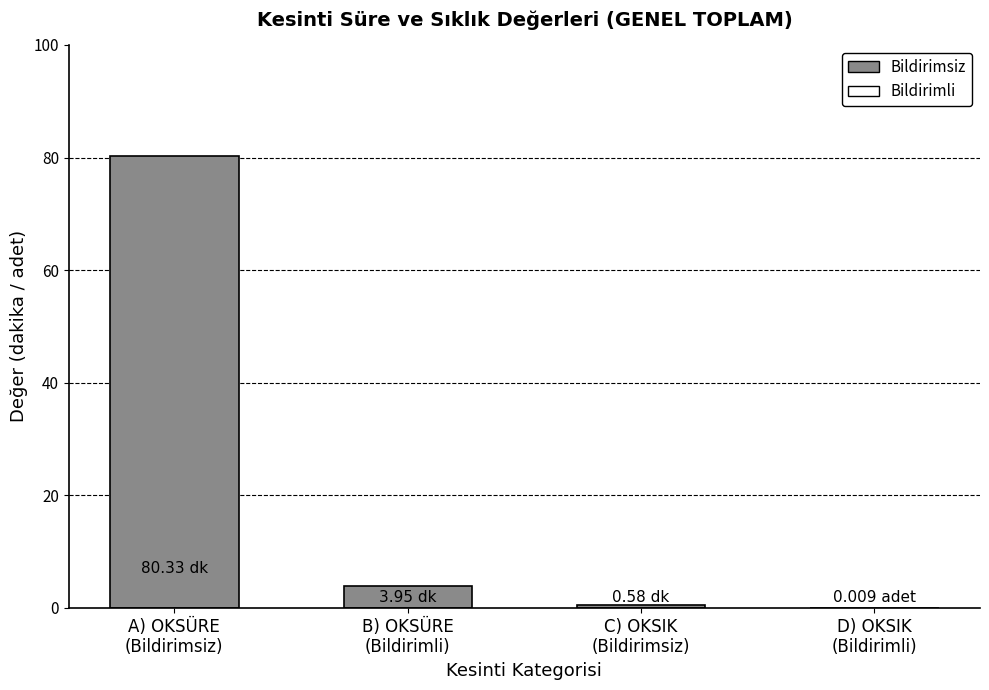

At which label is the value closest to 40?

B) OKSÜRE
(Bildirimli)